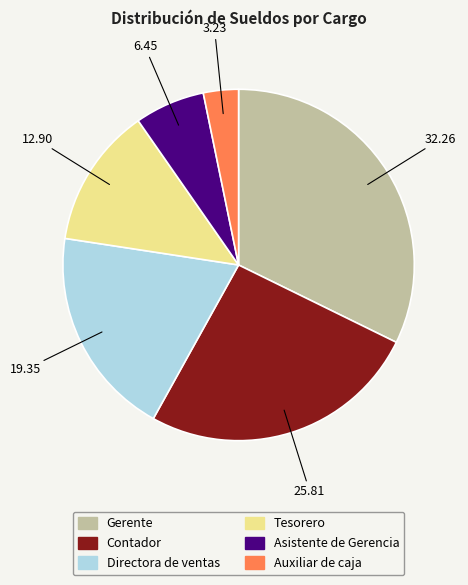

What is the smallest slice in the pie chart?

Auxiliar de caja